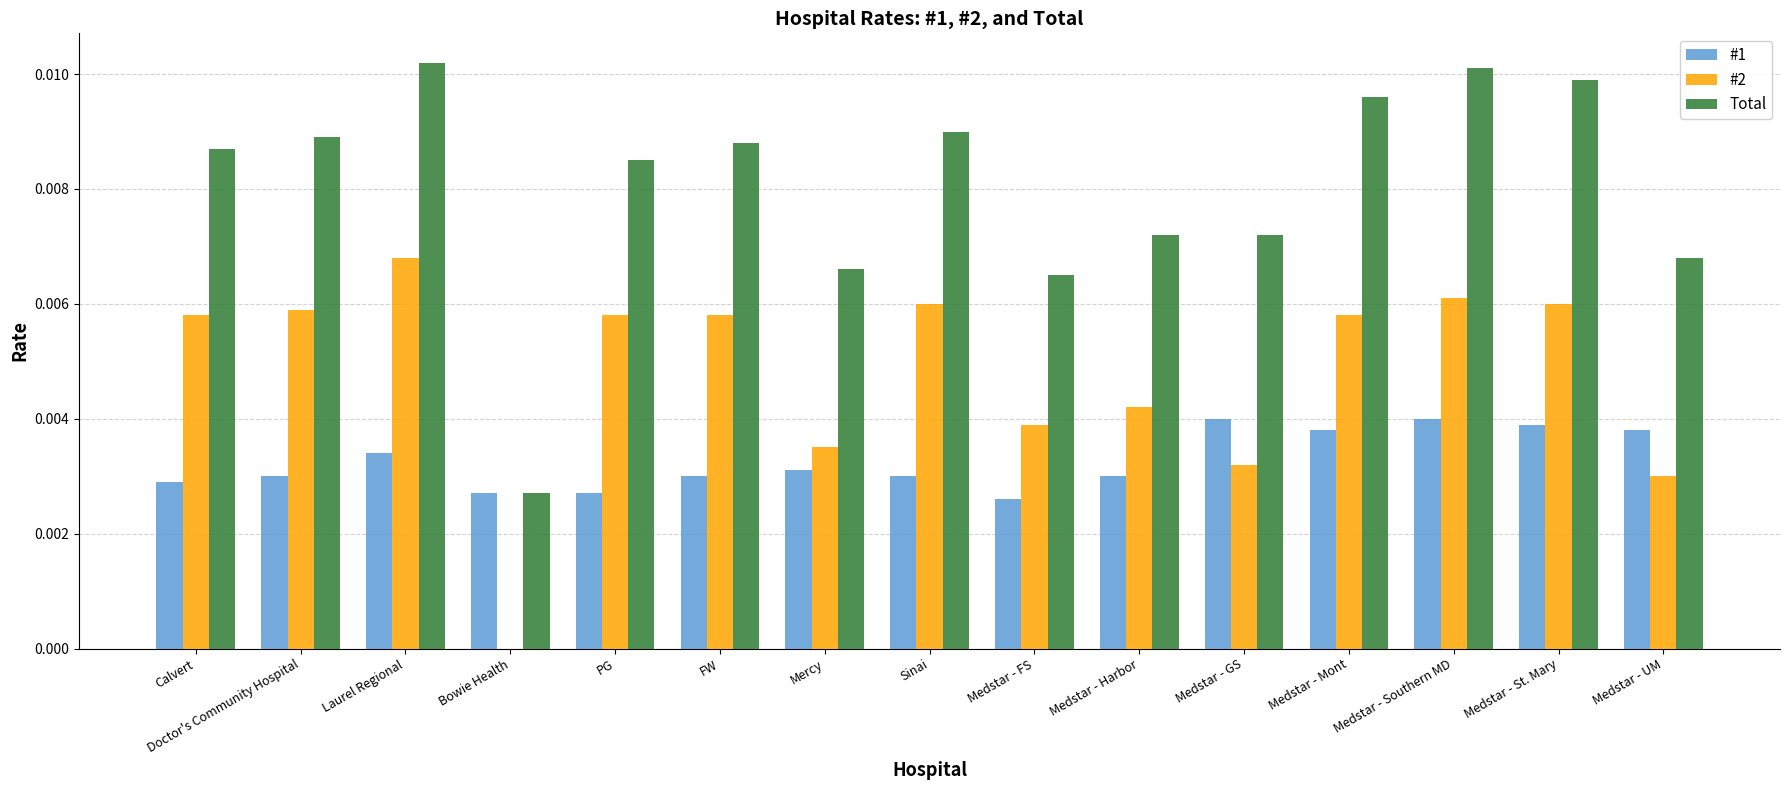

Are the bars horizontal?

No